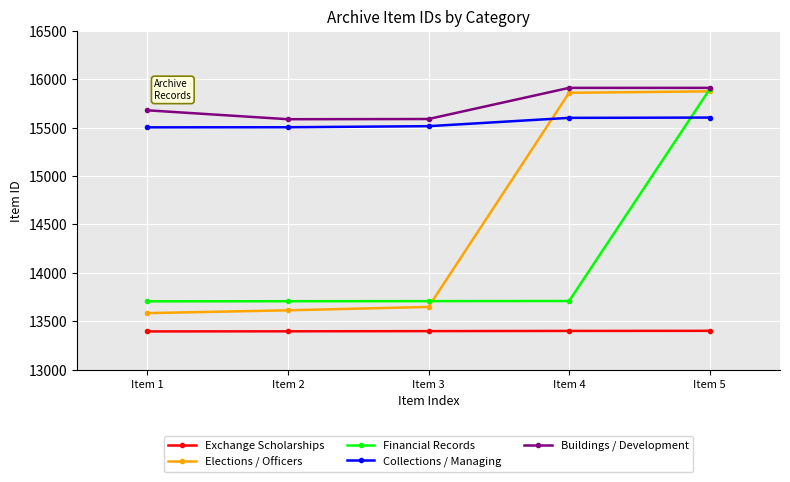

What is the value of the Elections / Officers point at the 2nd from the left?

13613